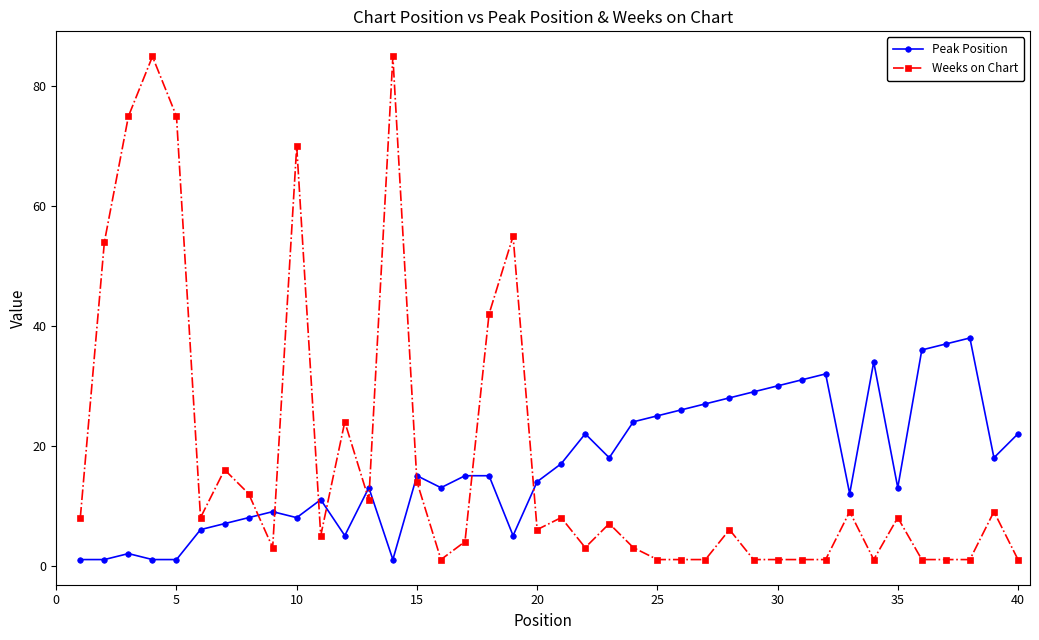

Which series has the widest spread of values?

Weeks on Chart